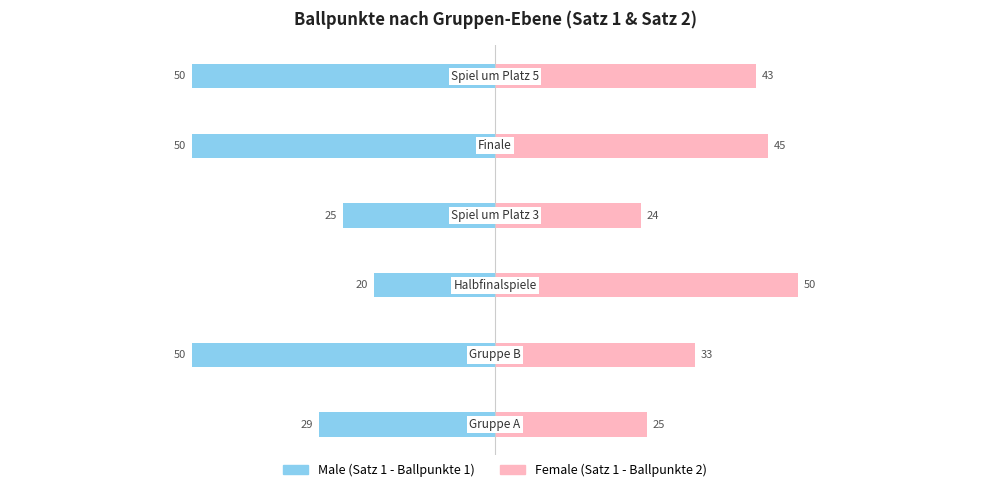

What is the highest value of the Female series?

50